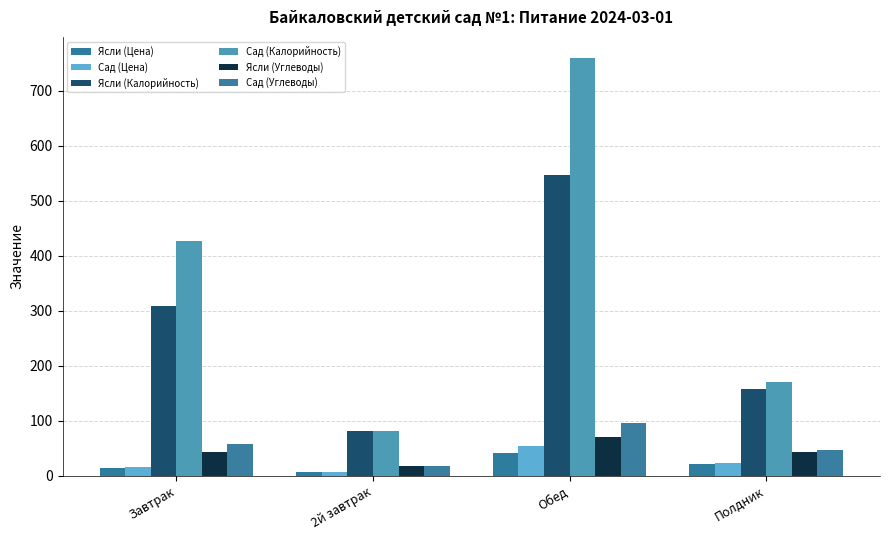

How many distinct data groups are displayed?

6